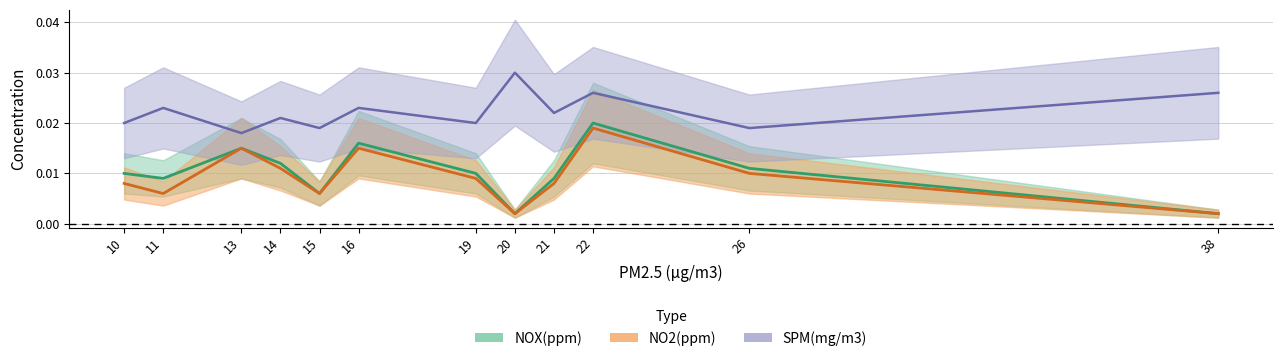

Is the value of SPM(mg/m3) at 38 greater than the value of NO2(ppm) at 38?

Yes